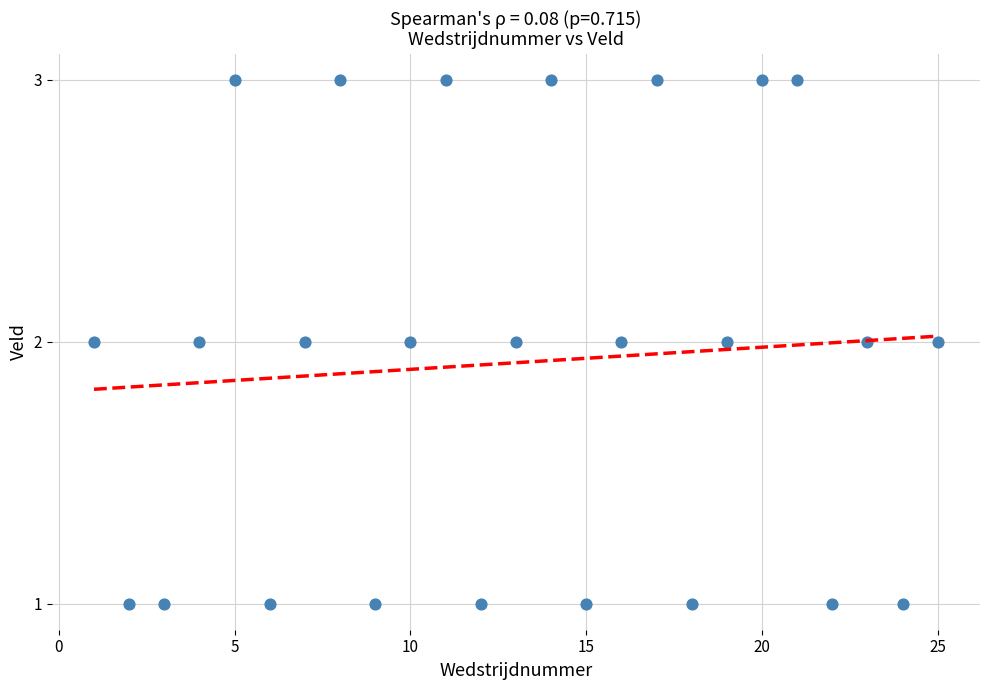

What is the range of X values (max minus min)?

24